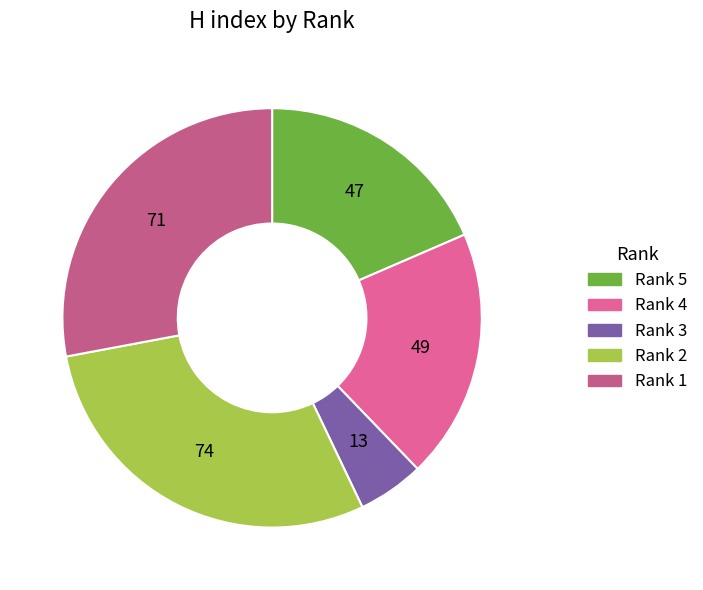

Combined, what portion of the pie is Rank 5 and Rank 4?

37.8%